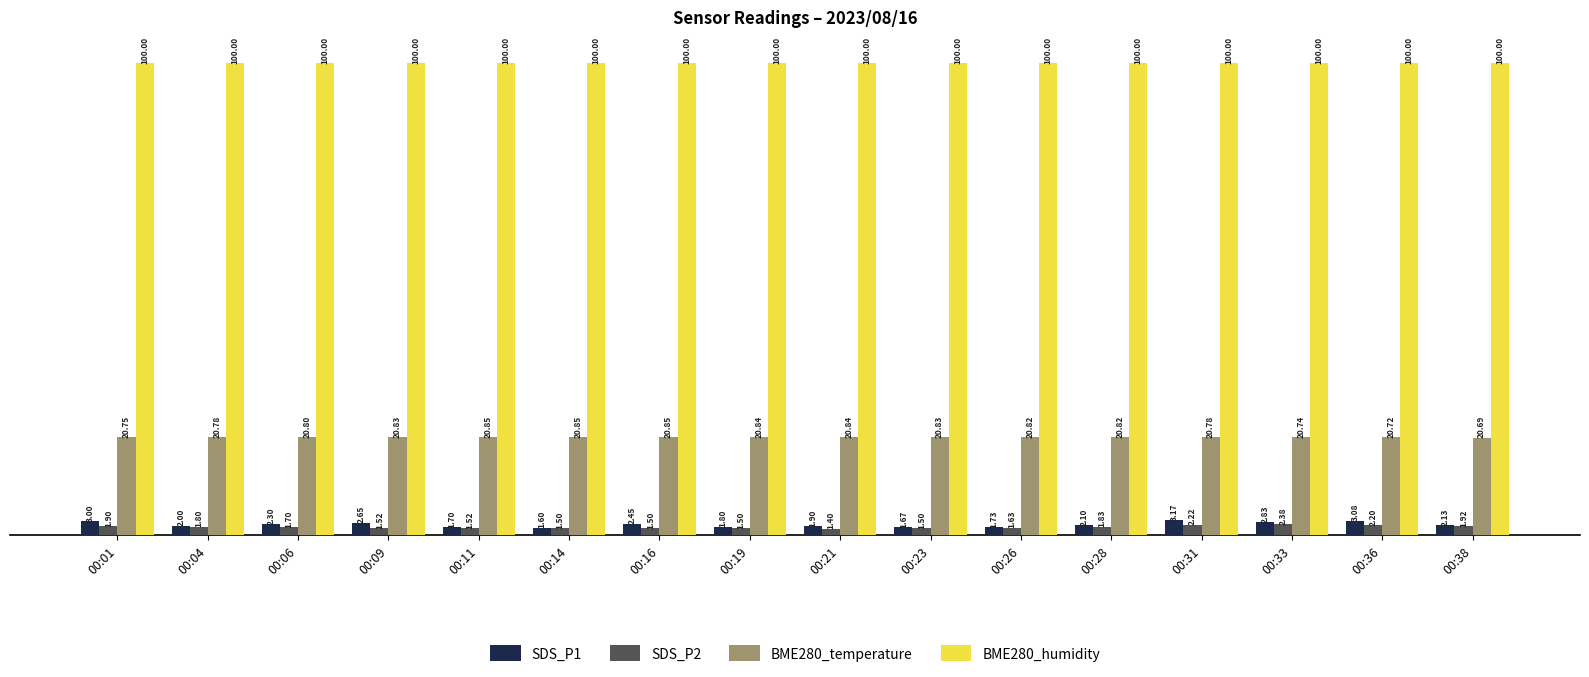

Which series changed the most between 00:26 and 00:36?

SDS_P1